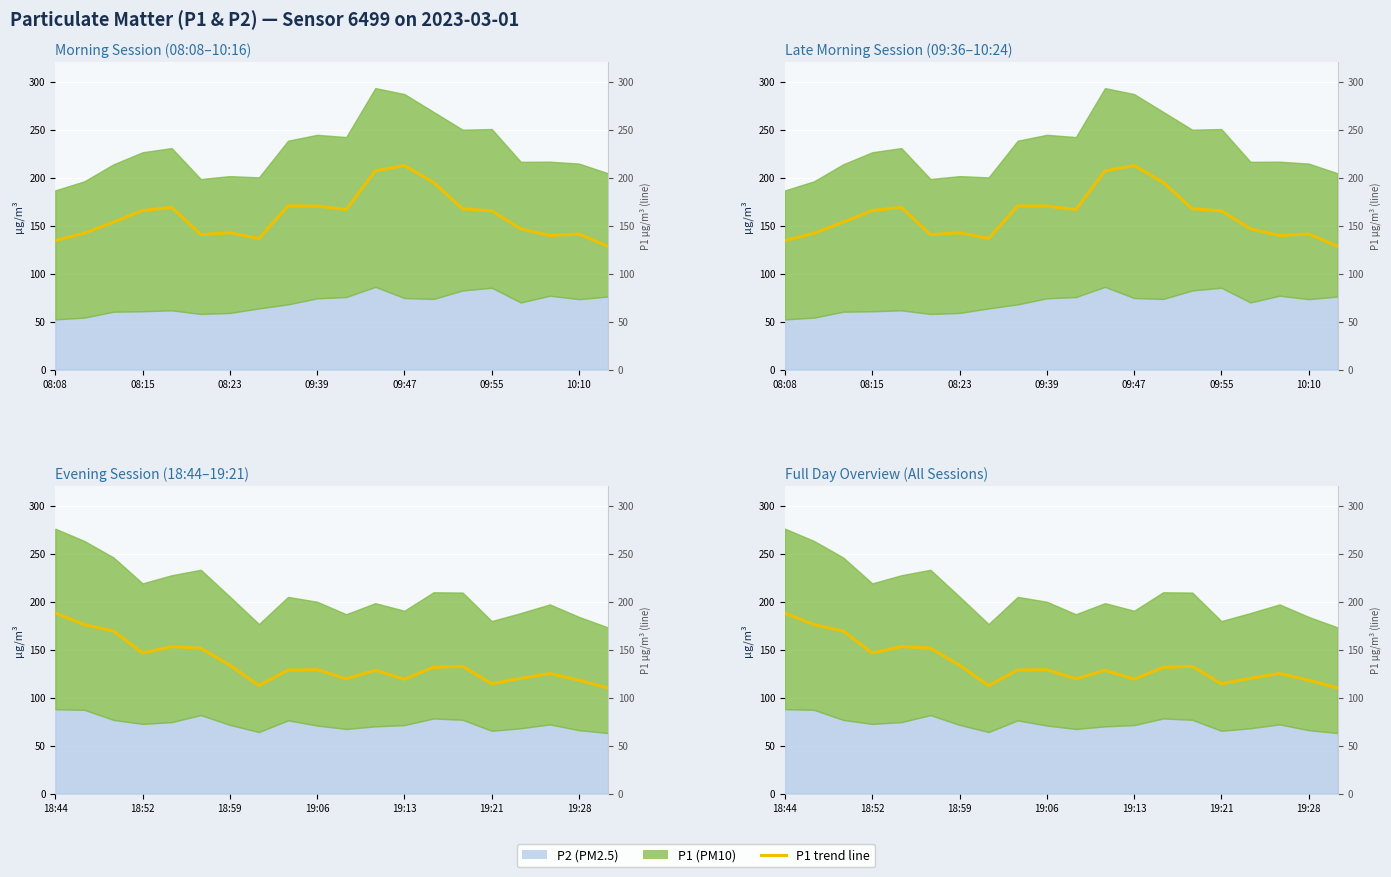

Where is the first local maximum?

09:47